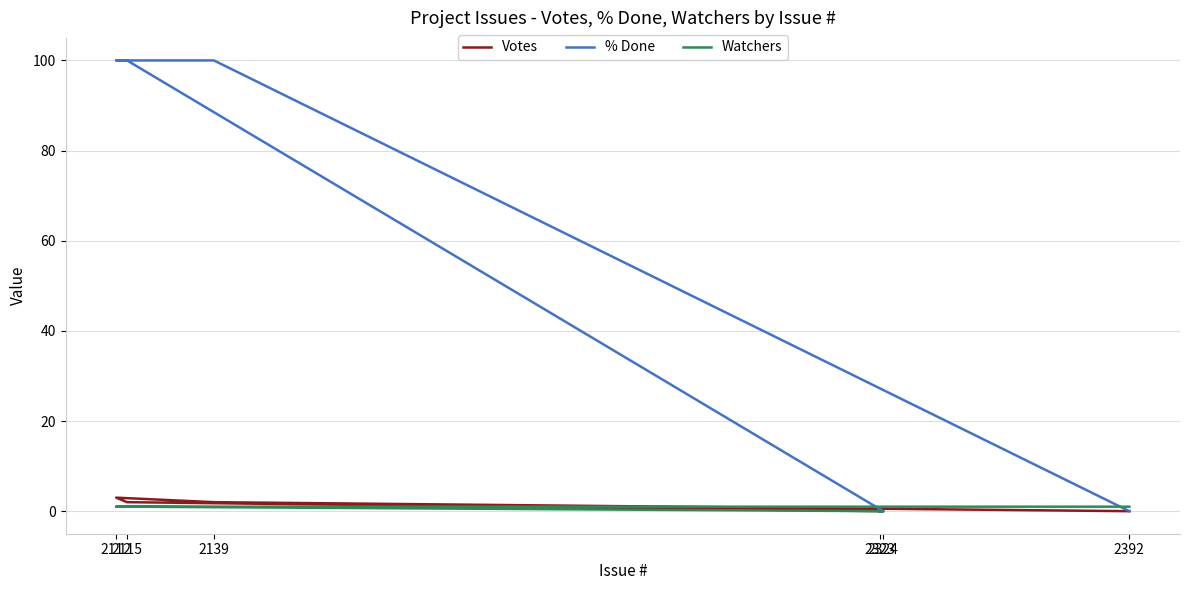

Which series has the widest spread of values?

% Done